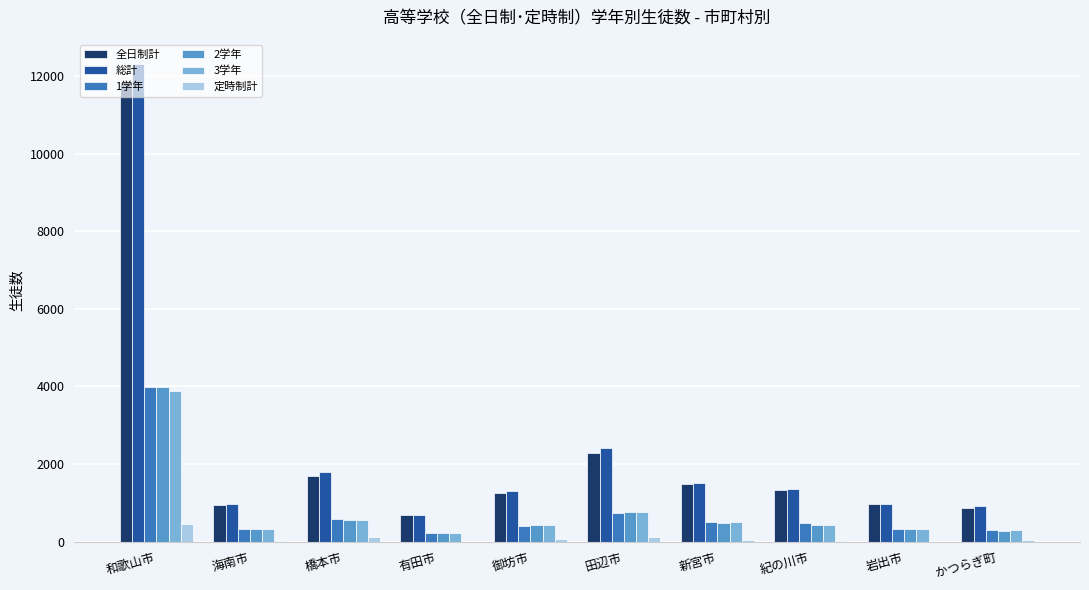

What is the approximate value of 定時制計 at 御坊市, to the nearest 5?

55